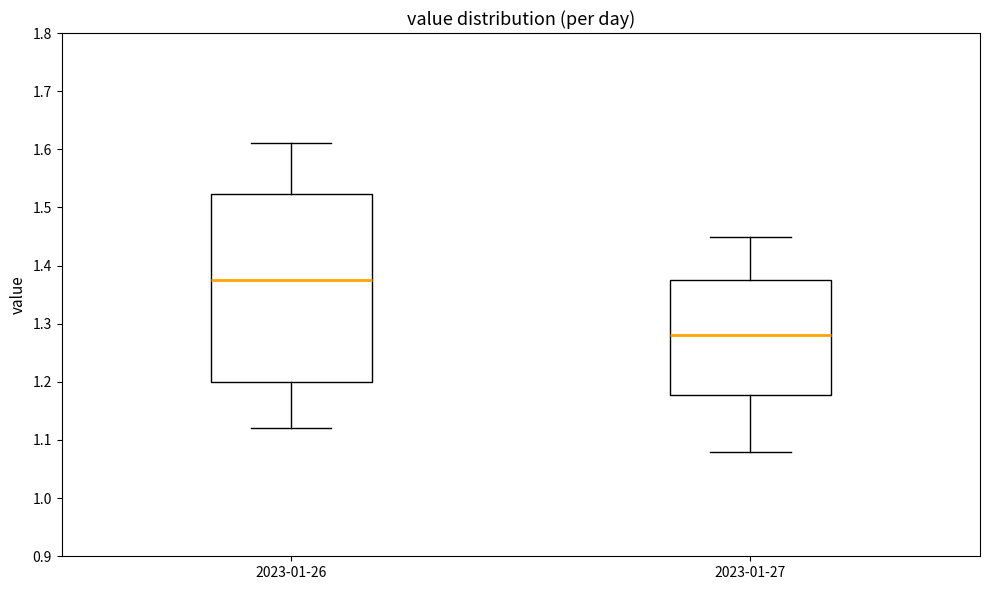

Reading left to right, transcribe this box plot: for each box, give where its median line is, the range the box spans, and where its two whiskers end, as read against the y-axis. The values are not printed on the chart, so give them approximately, as read against the axis.

2023-01-26: median 1.38, box 1.20 to 1.52, whiskers 1.12 to 1.61
2023-01-27: median 1.28, box 1.18 to 1.38, whiskers 1.08 to 1.45